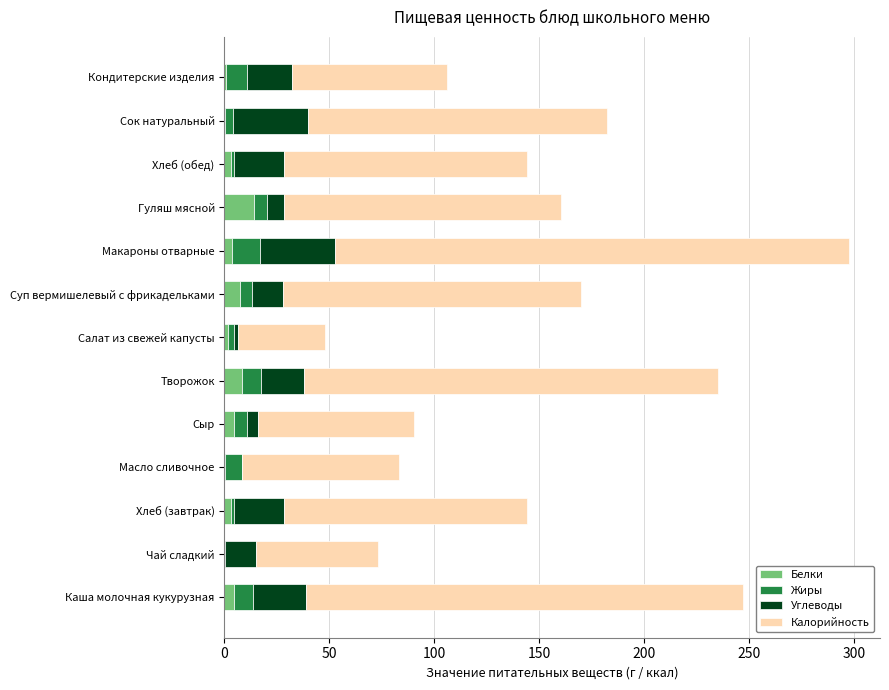

At which category is the sum across all series the highest?

Макароны отварные